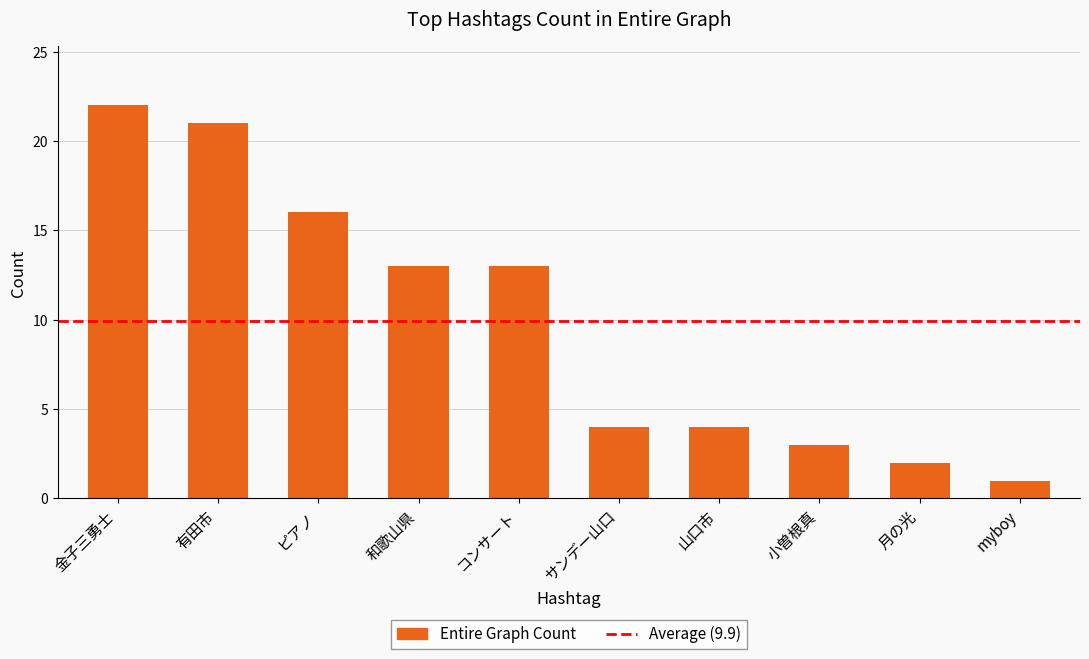

What is the value of the 1st bar from the left?

22